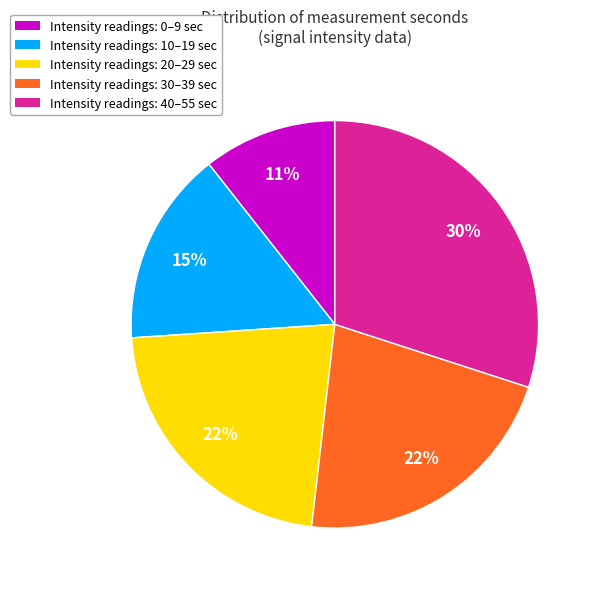

Is there a majority slice in this chart?

No